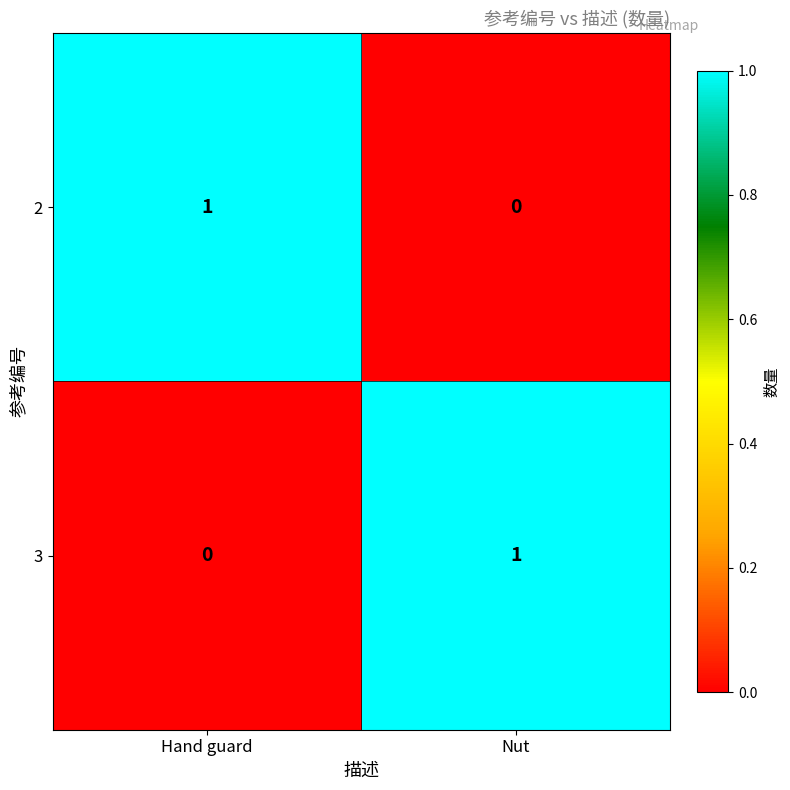

Reading left to right, what are all the values shown in this chart?

2: Hand guard=1	Nut=0
3: Hand guard=0	Nut=1